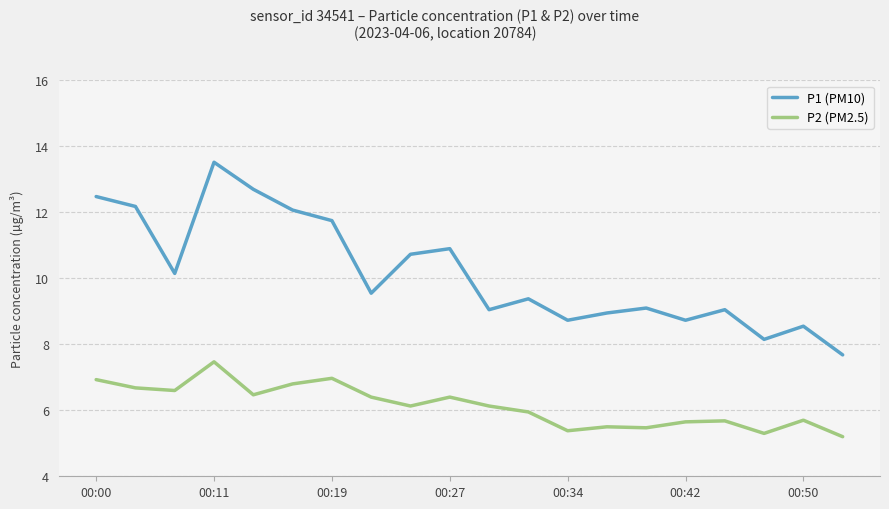

Rank the series by their maximum value, from lowest to highest.

P2 (PM2.5), P1 (PM10)